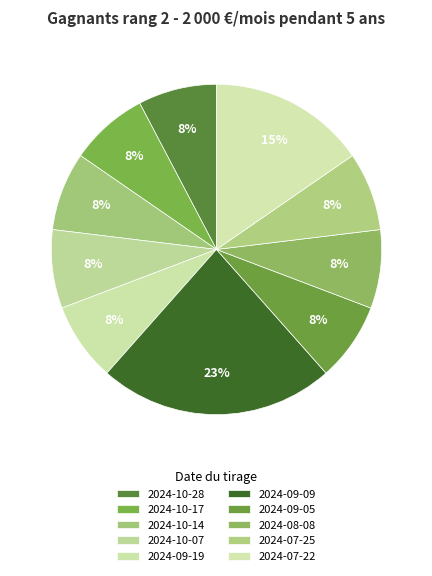

How many slices are in this pie chart?

10